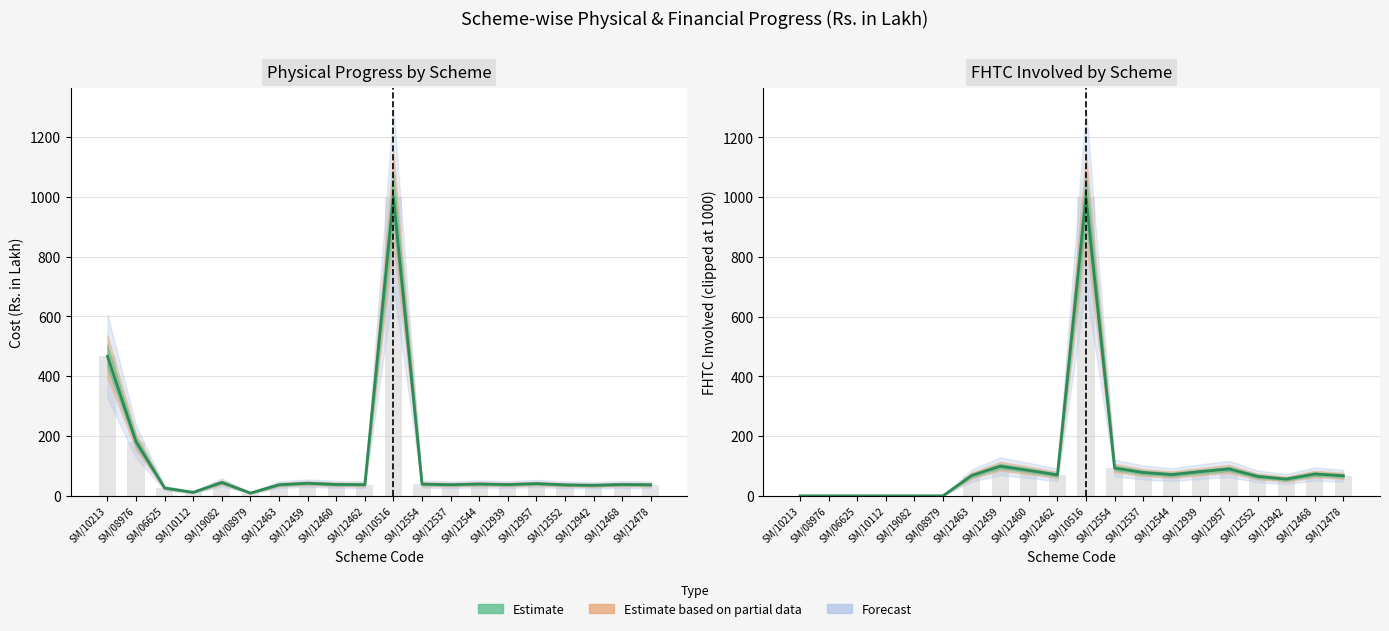

What is the value of the FHTC bar at the 9th from the left?

85.0